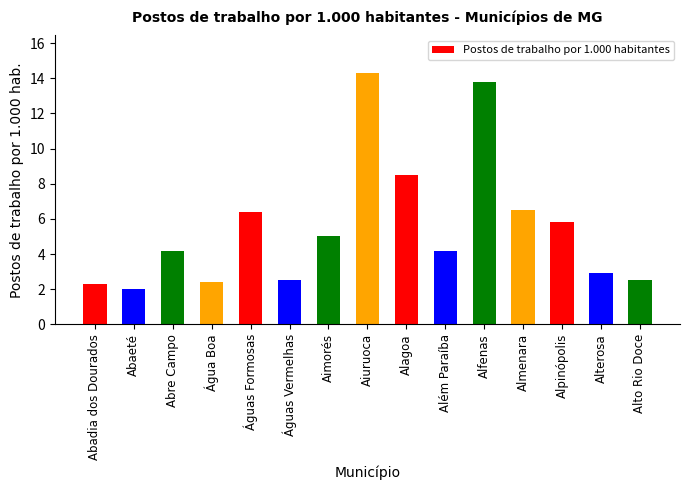

The value at Águas Vermelhas is 2.5. True or false?

True